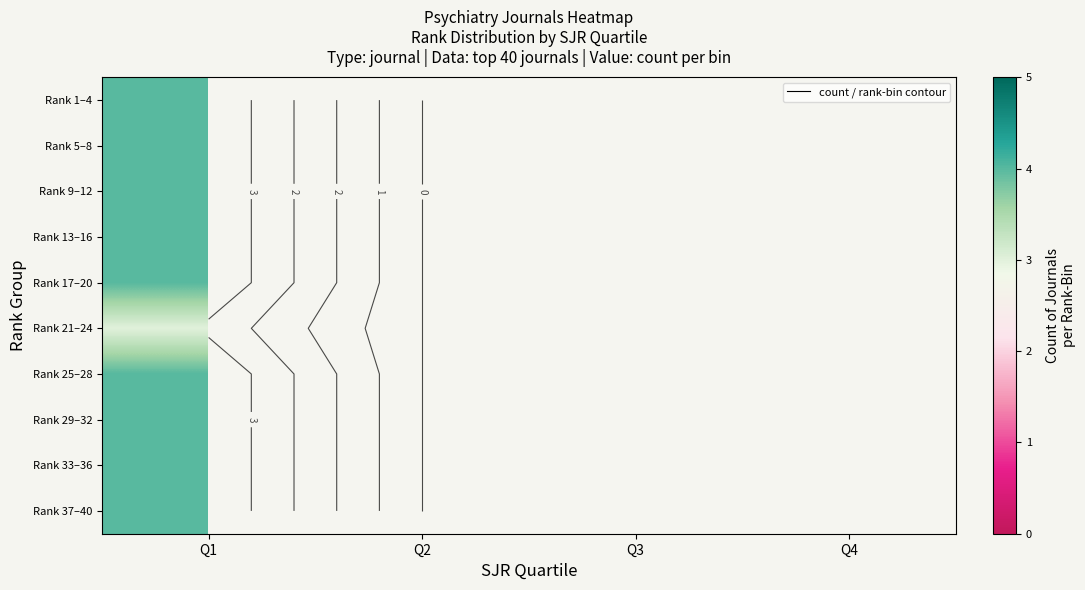

At how many categories does at least one series exceed 3?

1